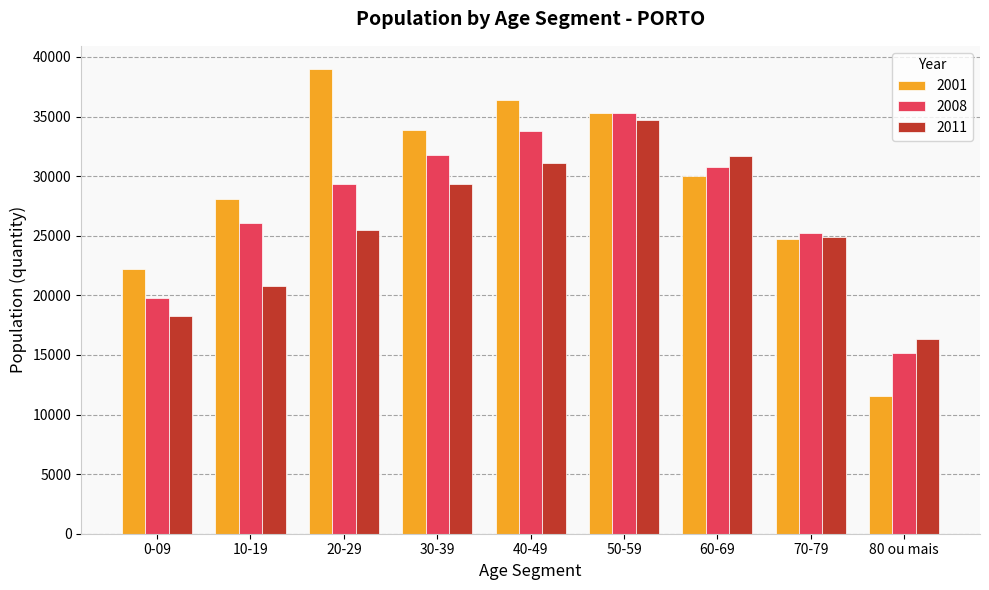

What is the difference between the maximum and second lowest values in the 2008 series?

15468